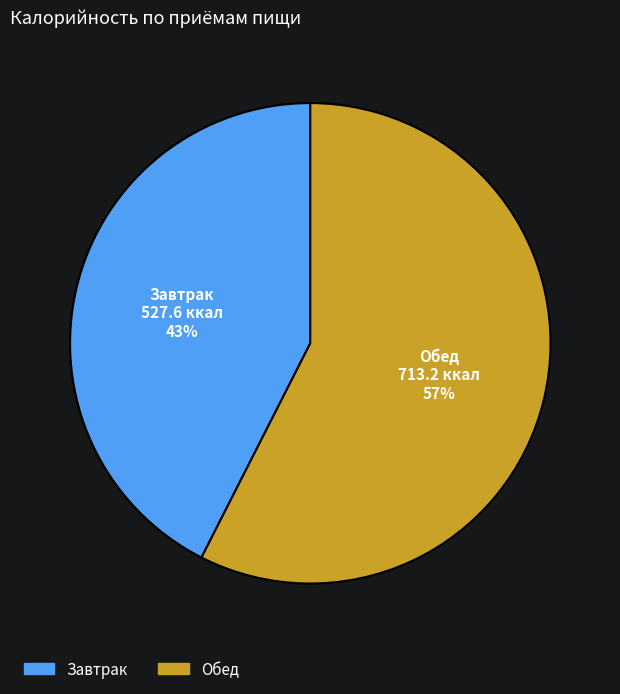

Is the sum of Завтрак and Обед greater than half?

Yes